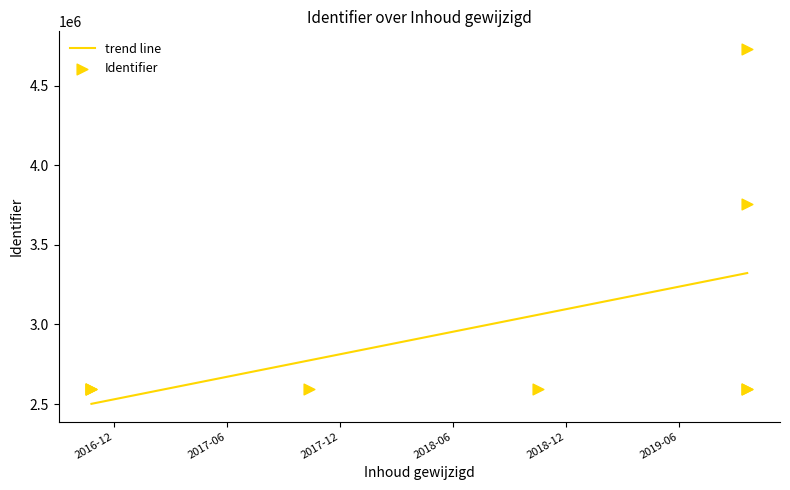

What is the change in value from 2019-09-19 to 2019-09-19?

-972427